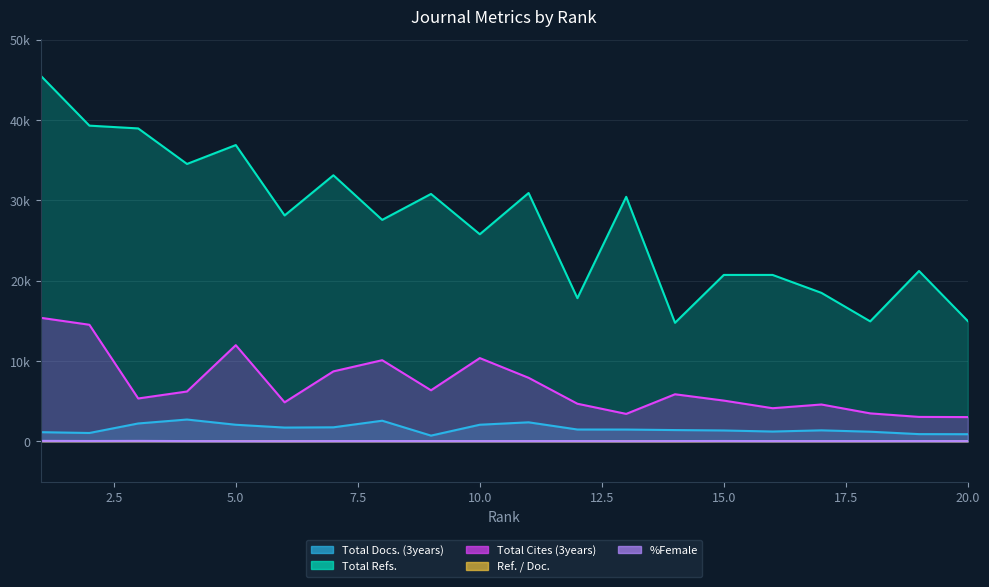

What is the total value across all series at 11?

41298